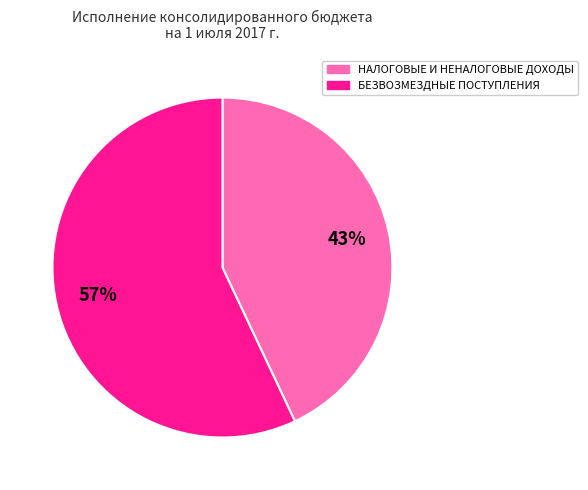

Between НАЛОГОВЫЕ И НЕНАЛОГОВЫЕ ДОХОДЫ and БЕЗВОЗМЕЗДНЫЕ ПОСТУПЛЕНИЯ, which is larger?

БЕЗВОЗМЕЗДНЫЕ ПОСТУПЛЕНИЯ